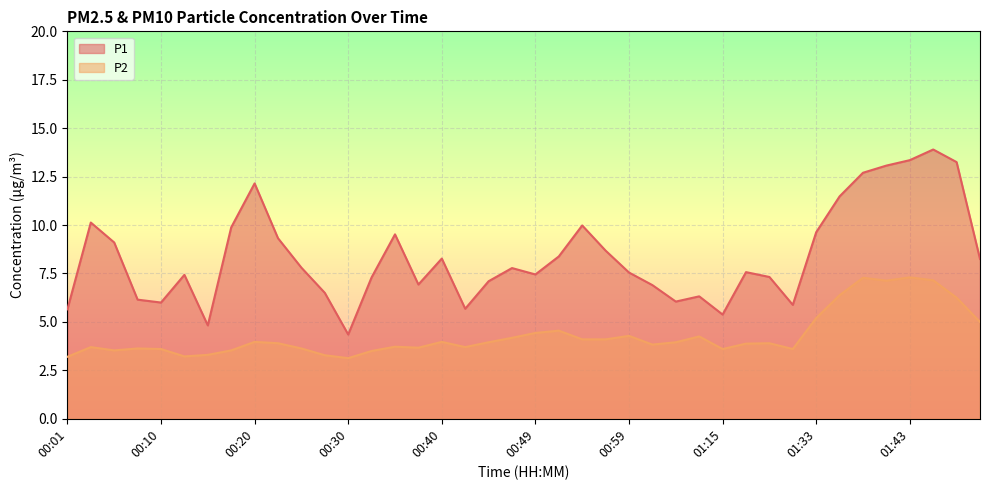

List the series in order of their overall mean, highest first.

P1, P2